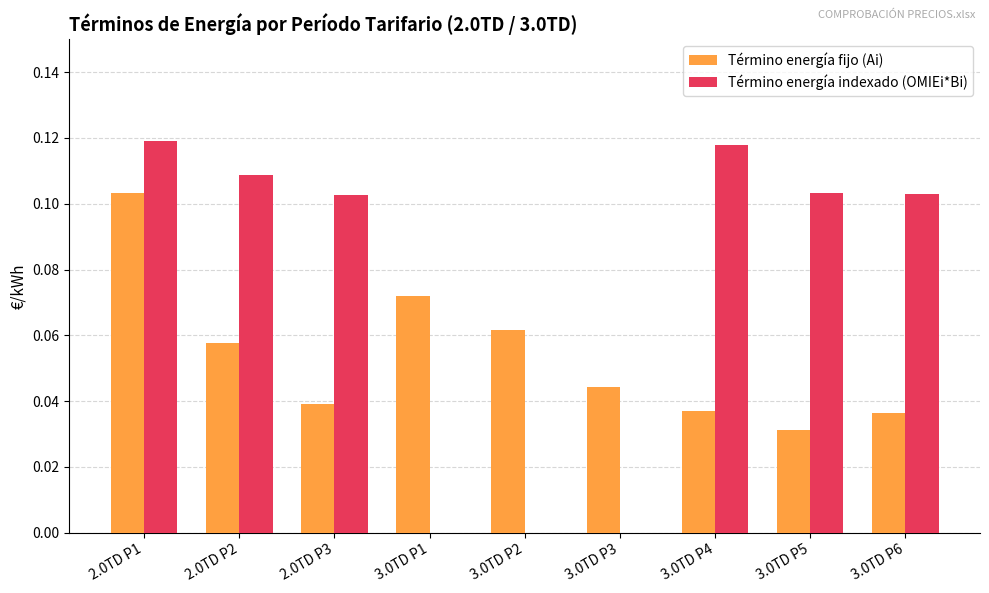

Is it true that Término energía indexado (OMIEi*Bi) equals 0.2 at 2.0TD P1?

False